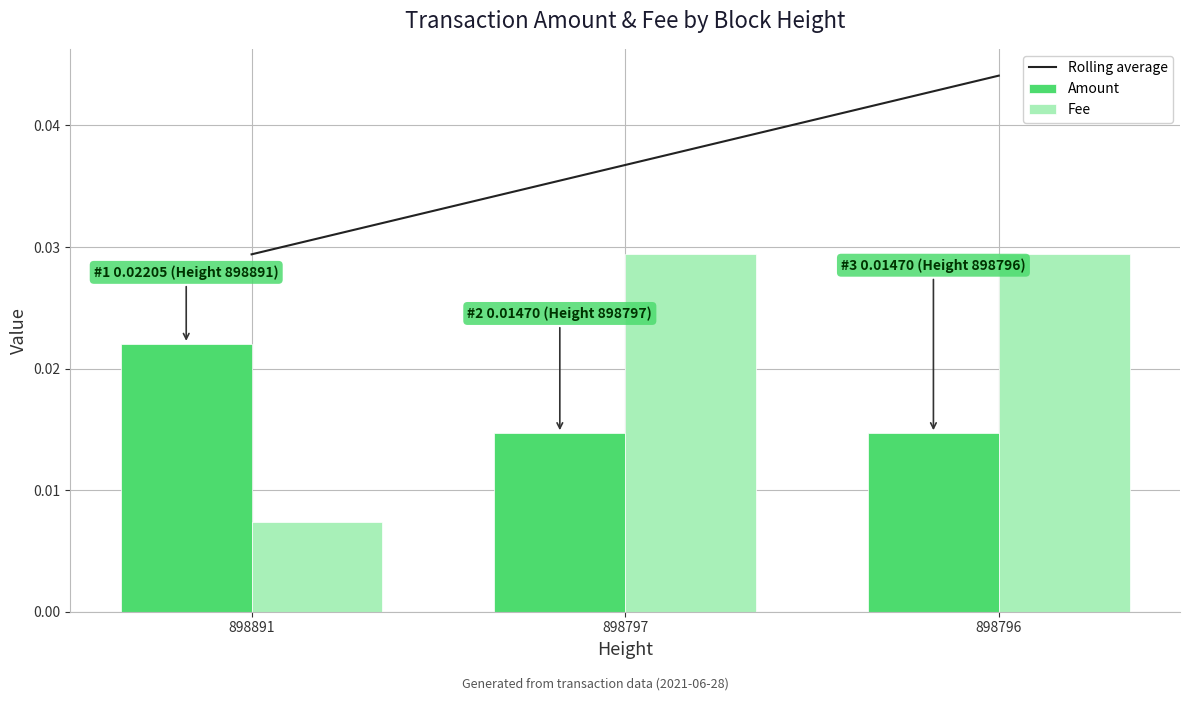

How many distinct data groups are displayed?

3